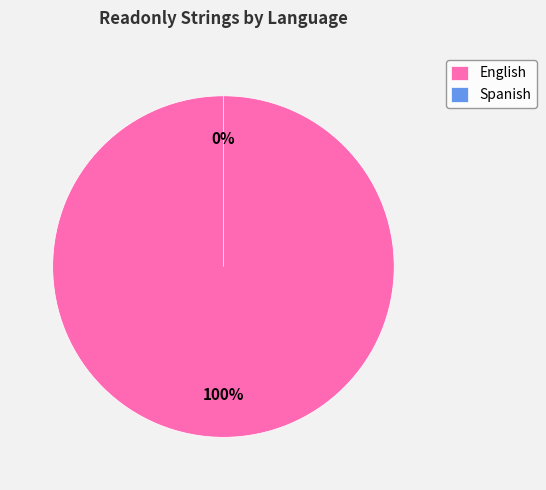

Does any single category account for the majority?

Yes